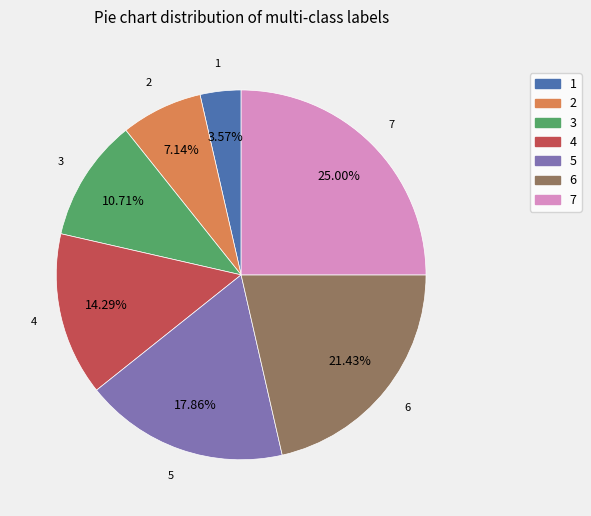

Is there any slice that represents more than half of the pie?

No